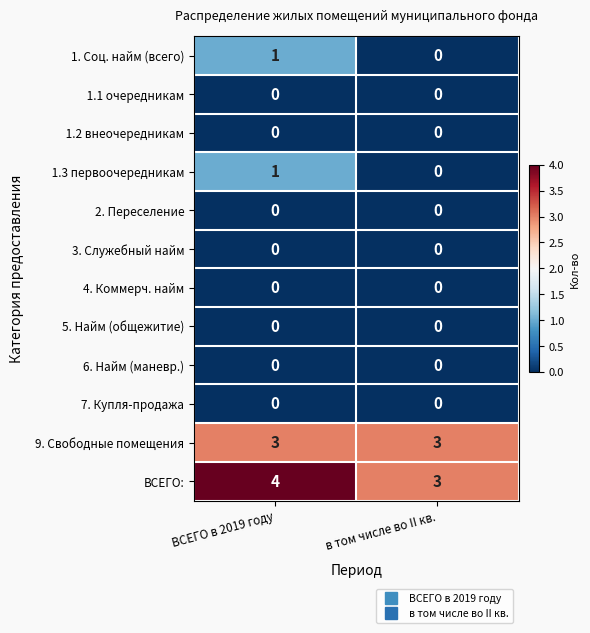

What value does the 9. Свободные помещения series have at ВСЕГО в 2019 году?

3